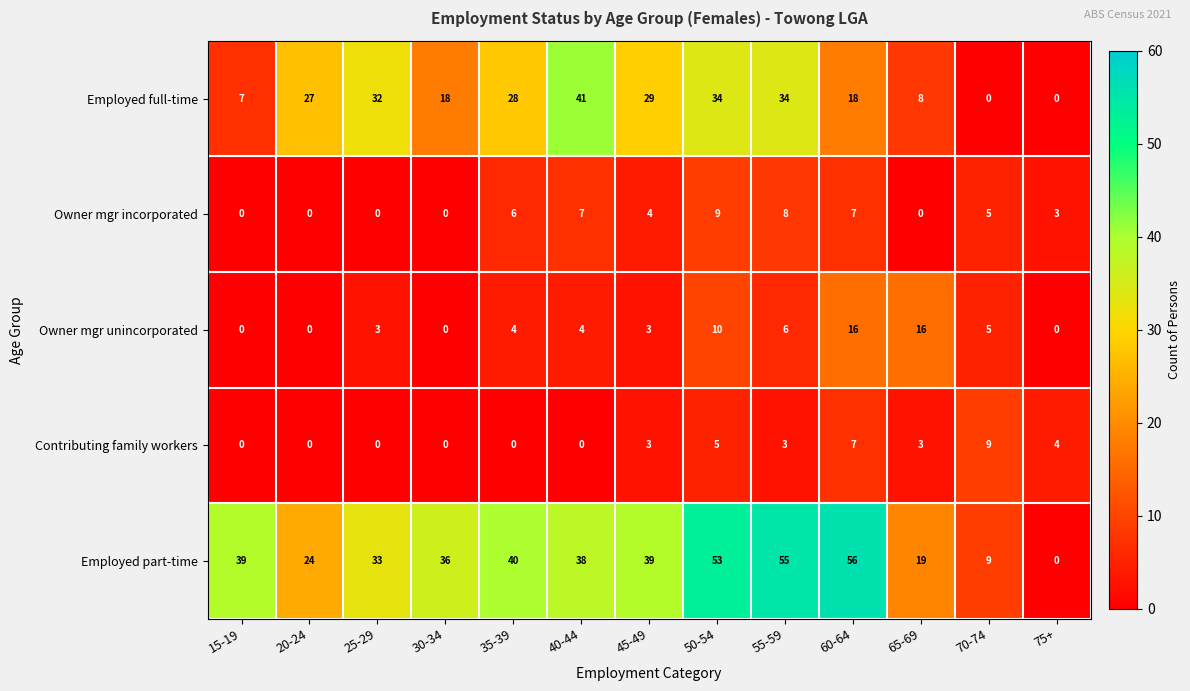

What is the difference between the second highest and minimum values in the Contributing family workers series?

7